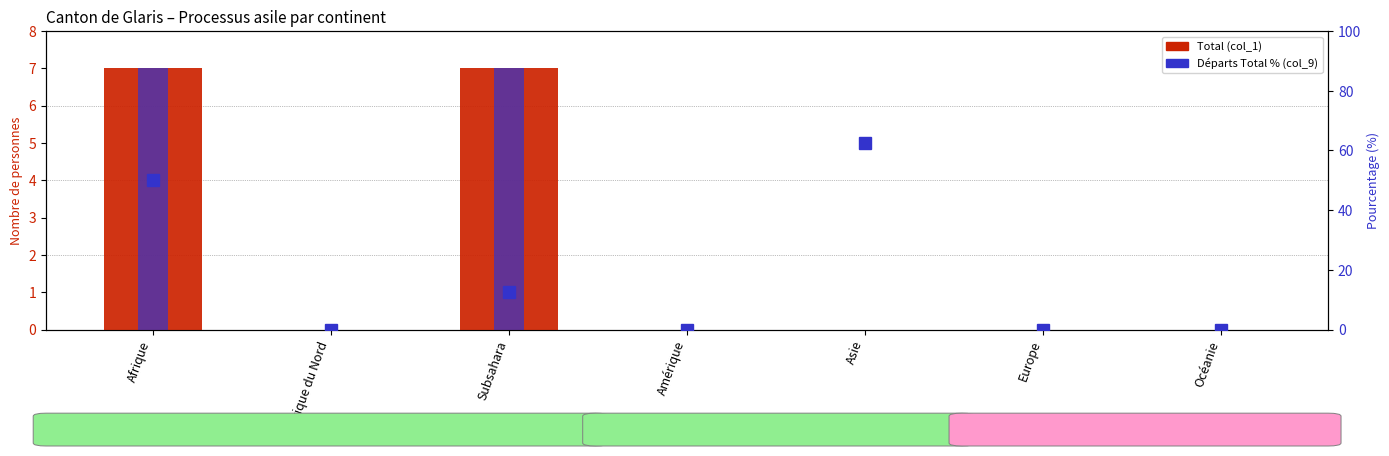

What is the average value of the Départs Total % (col_9) series?

17.9